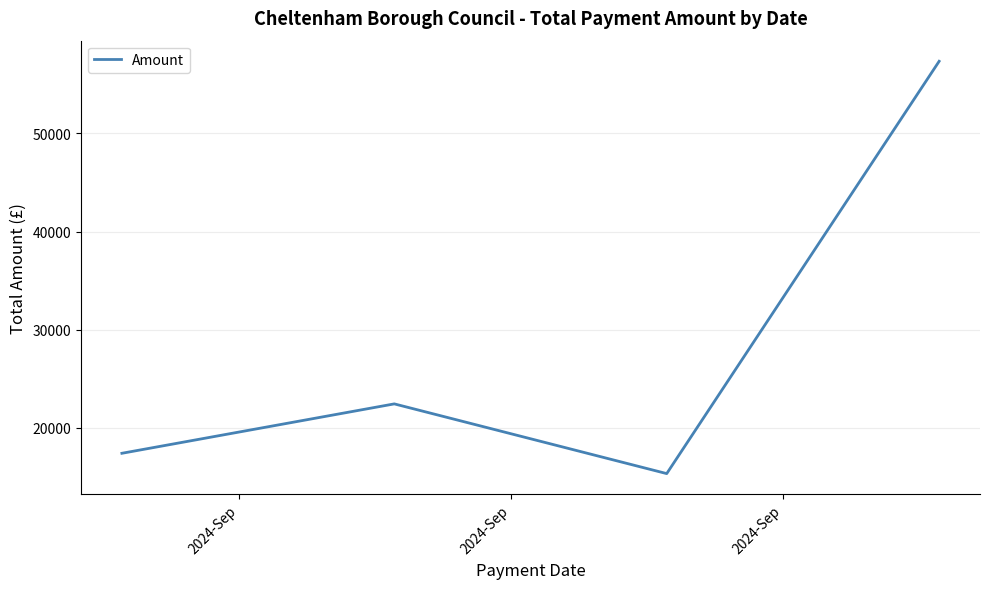

How many interior local valleys (lower than both neighbors) does the data have?

1